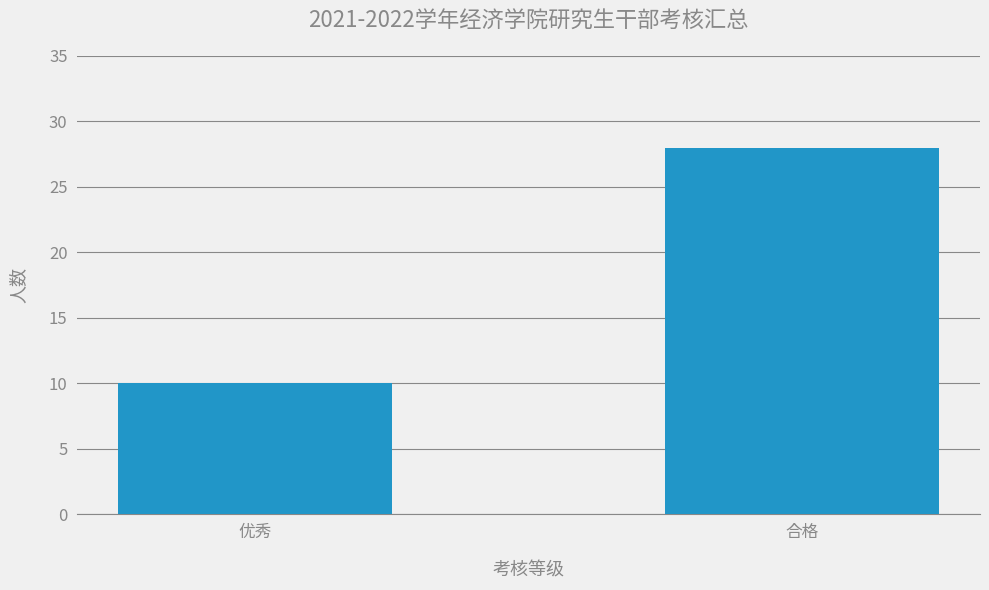

What is the label of the 1st bar from the right?

合格